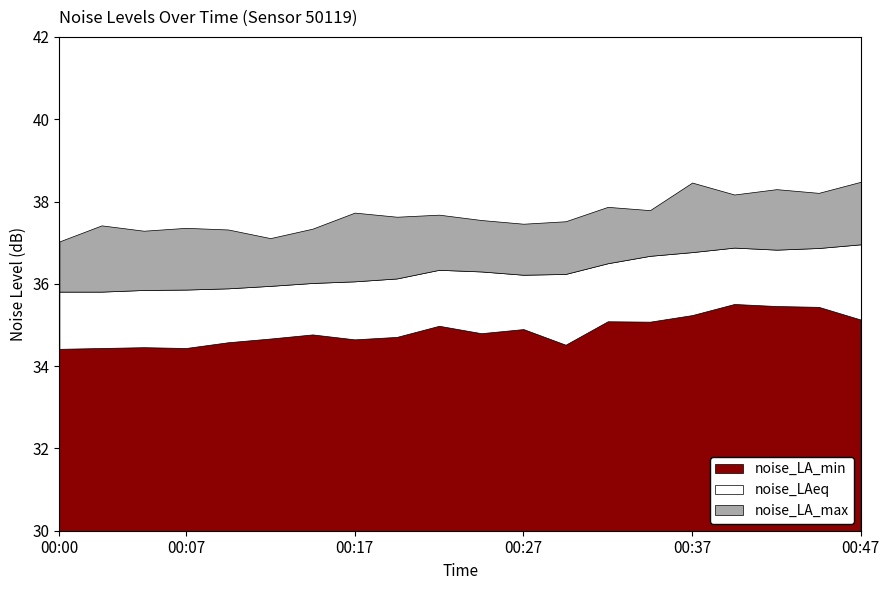

Reading left to right, list all the values displayed in this chart.

noise_LA_max: 00:00=37.0	00:02=37.4	00:05=37.3	00:07=37.4	00:10=37.3	00:12=37.1	00:15=37.3	00:17=37.7	00:20=37.6	00:22=37.7	00:25=37.5	00:27=37.5	00:29=37.5	00:32=37.9	00:34=37.8	00:37=38.5	00:39=38.2	00:42=38.3	00:44=38.2	00:47=38.5
noise_LAeq: 00:00=35.8	00:02=35.8	00:05=35.9	00:07=35.9	00:10=35.9	00:12=36.0	00:15=36.0	00:17=36.1	00:20=36.1	00:22=36.3	00:25=36.3	00:27=36.2	00:29=36.2	00:32=36.5	00:34=36.7	00:37=36.8	00:39=36.9	00:42=36.8	00:44=36.9	00:47=37.0
noise_LA_min: 00:00=34.4	00:02=34.4	00:05=34.5	00:07=34.4	00:10=34.6	00:12=34.7	00:15=34.8	00:17=34.6	00:20=34.7	00:22=35.0	00:25=34.8	00:27=34.9	00:29=34.5	00:32=35.1	00:34=35.1	00:37=35.2	00:39=35.5	00:42=35.5	00:44=35.4	00:47=35.1